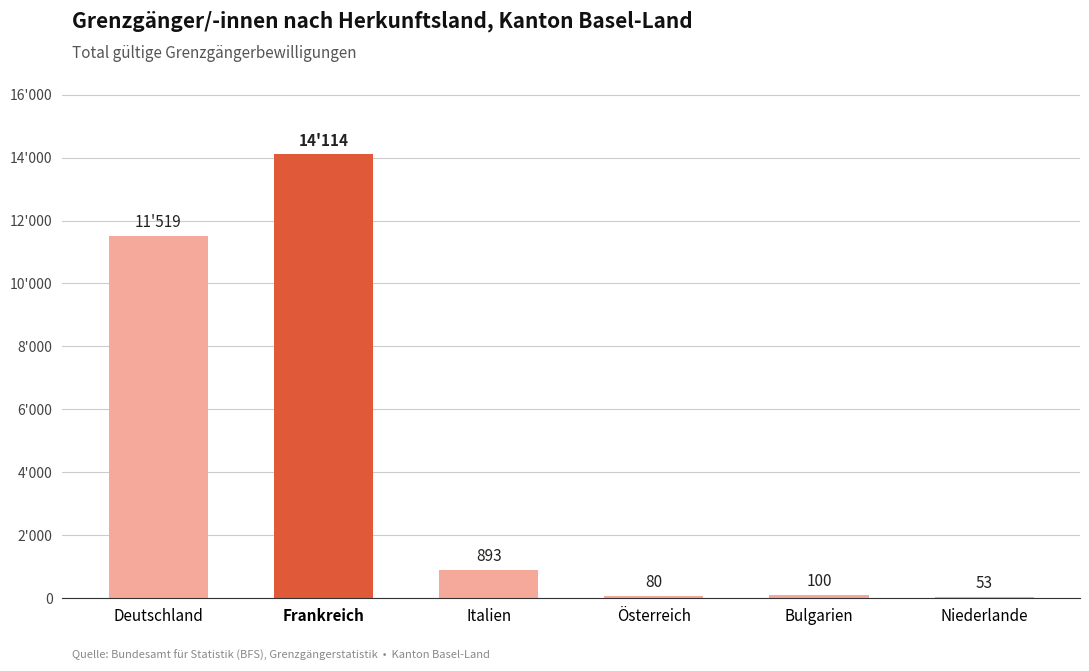

Reading left to right, transcribe all the data shown in this chart.

11519	14114	893	80	100	53